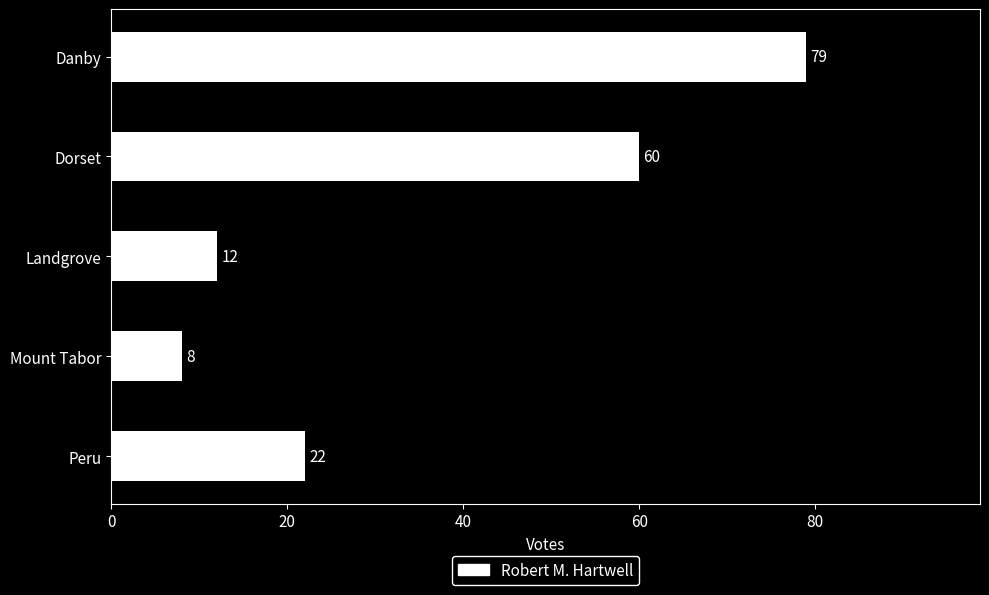

What is the change in value from Danby to Peru?

-57